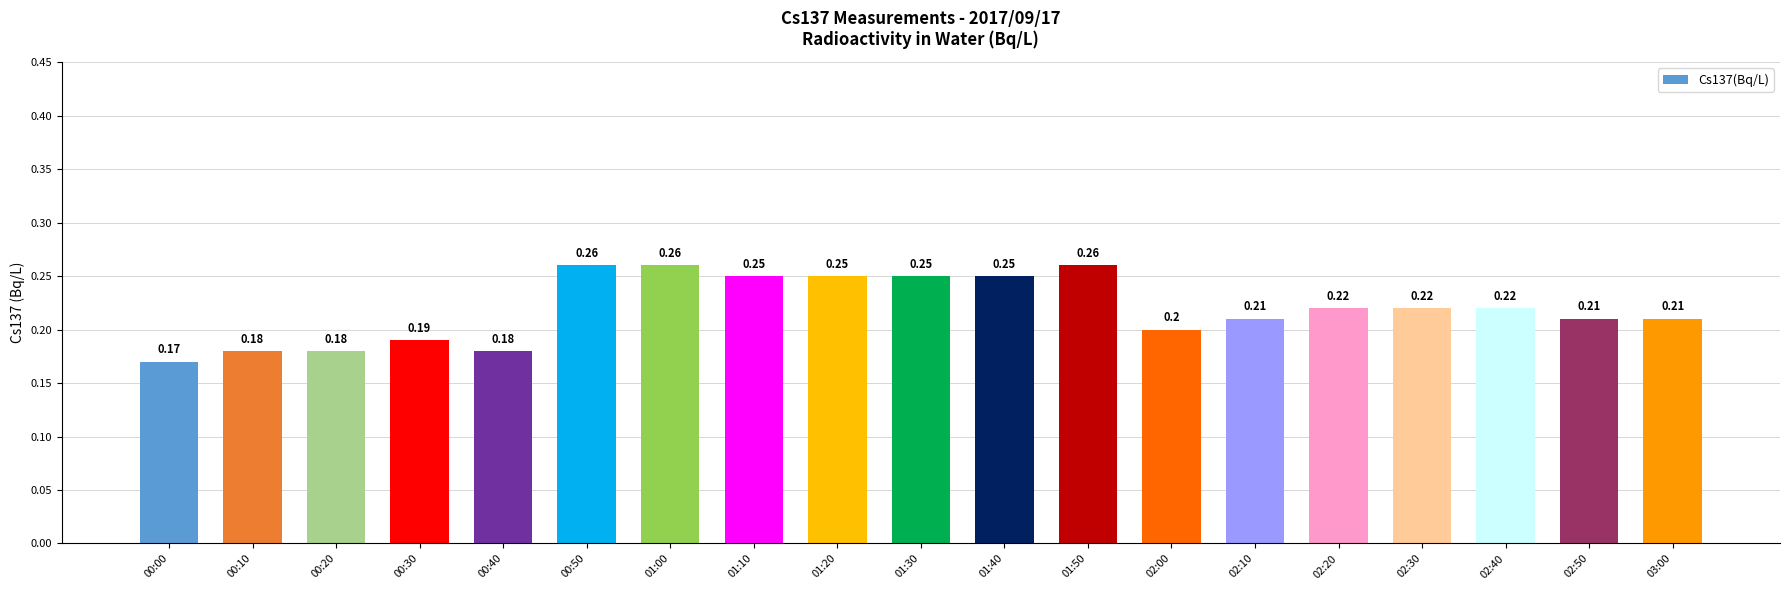

Between 02:50 and 01:30, which is larger?

01:30